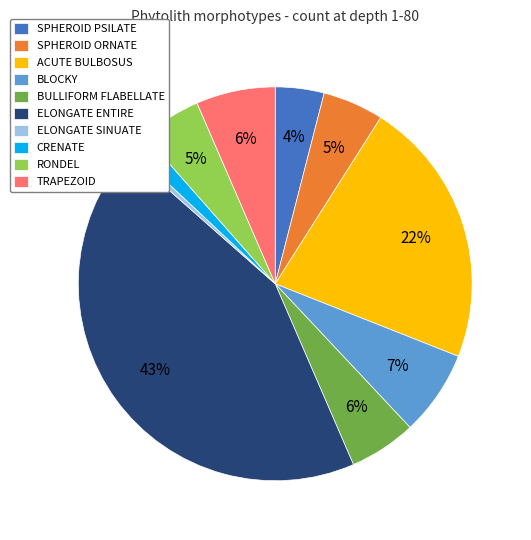

Combined, do TRAPEZOID and RONDEL account for over 50%?

No